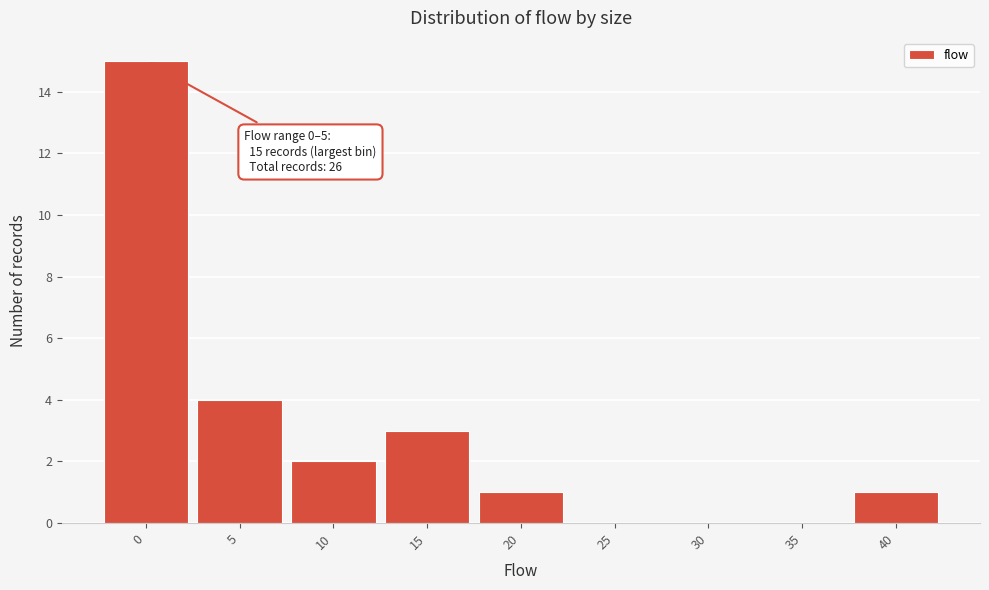

Reading left to right, transcribe all the data shown in this chart.

0=15	5=4	10=2	15=3	20=1	25=0	30=0	35=0	40=1